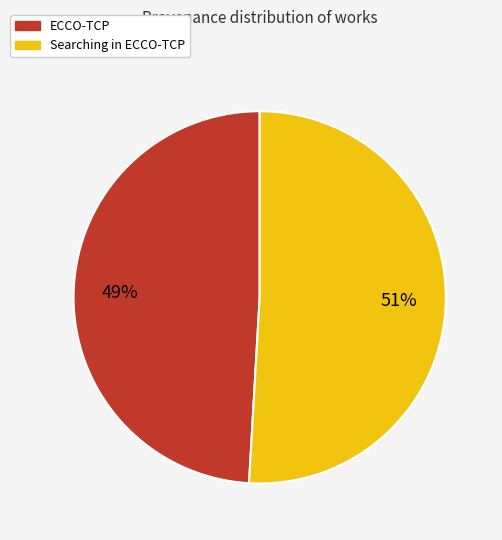

Is the sum of ECCO-TCP and Searching in ECCO-TCP greater than half?

Yes